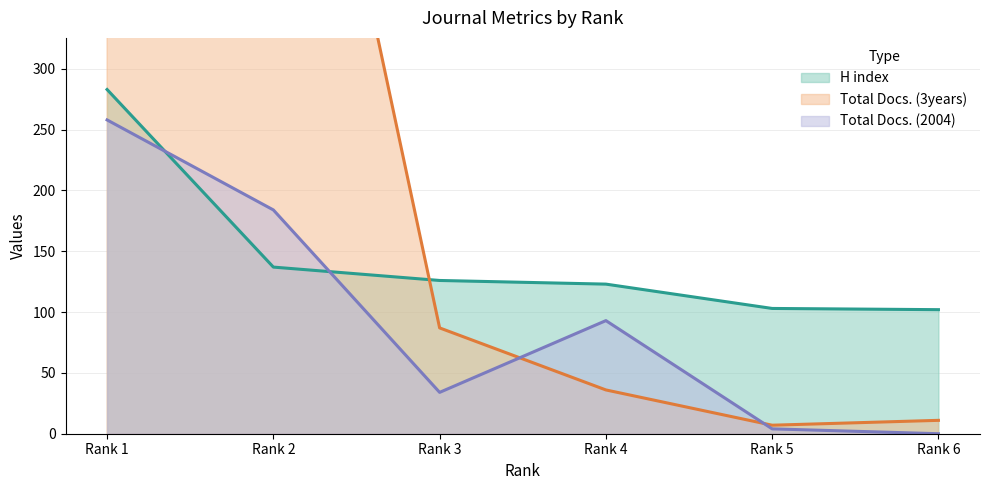

Which series has the largest total across all categories?

Total Docs. (3years)